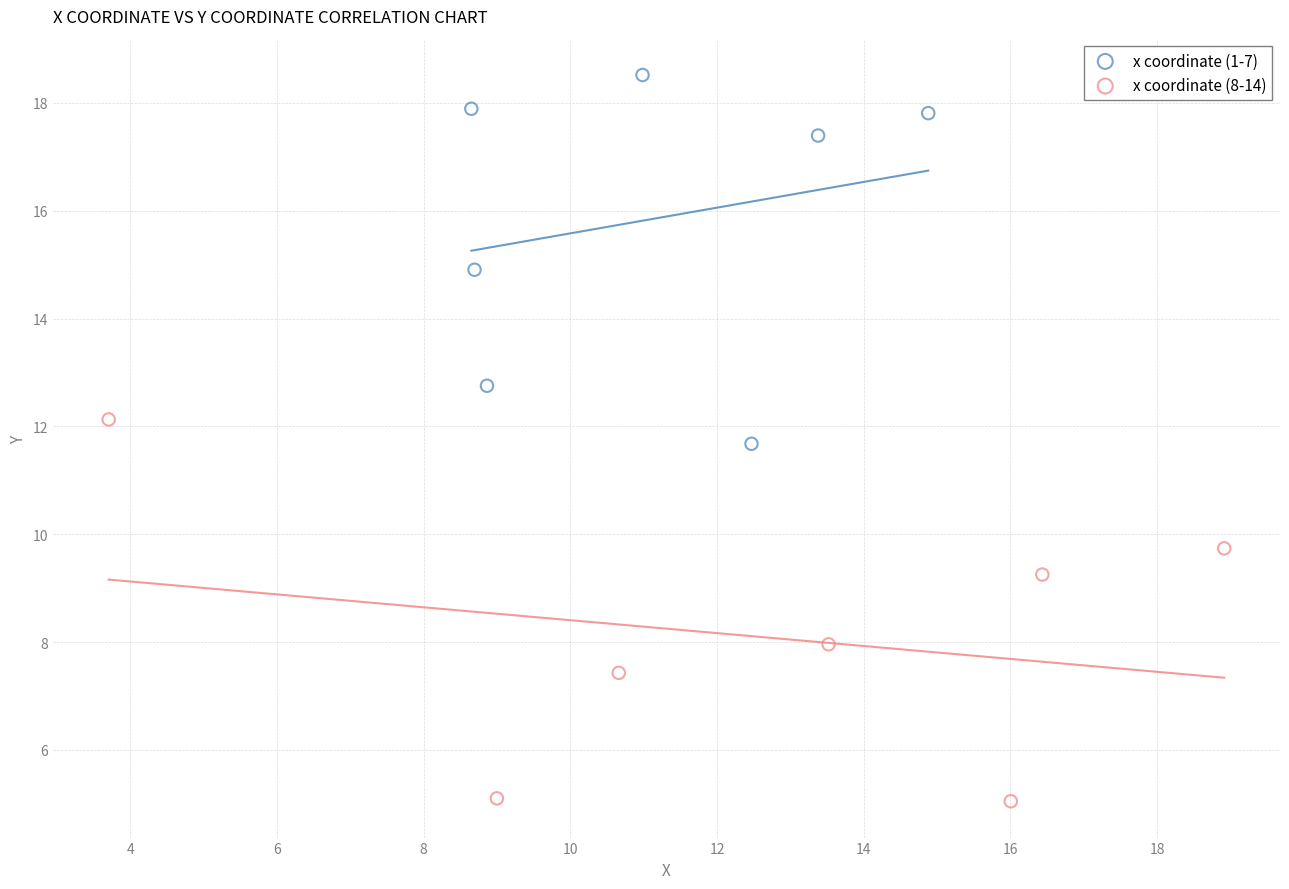

Which series reaches the minimum Y coordinate?

x coordinate (8-14)